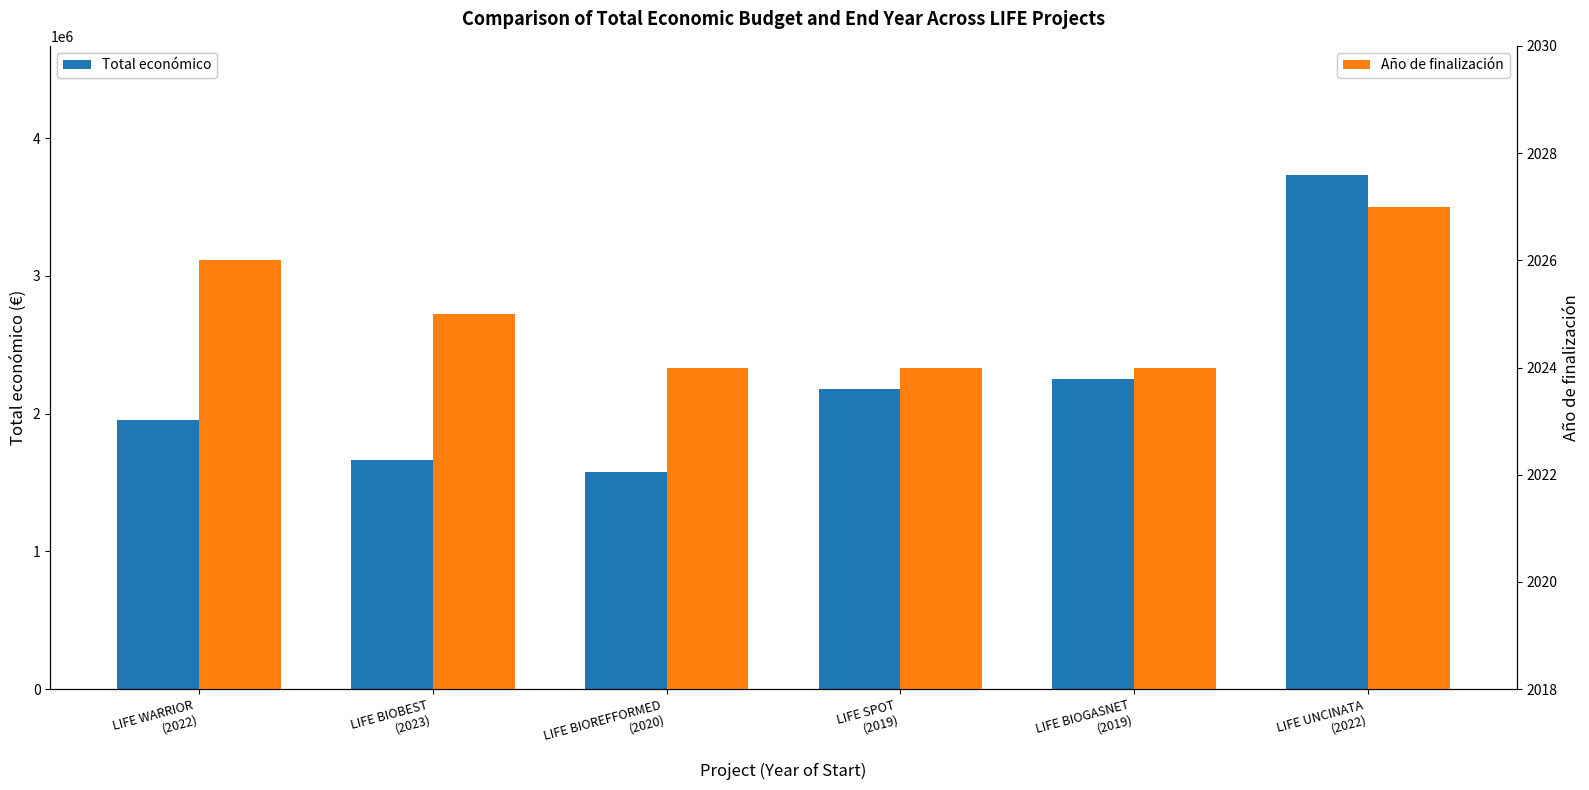

Which series has the largest total across all categories?

Total económico